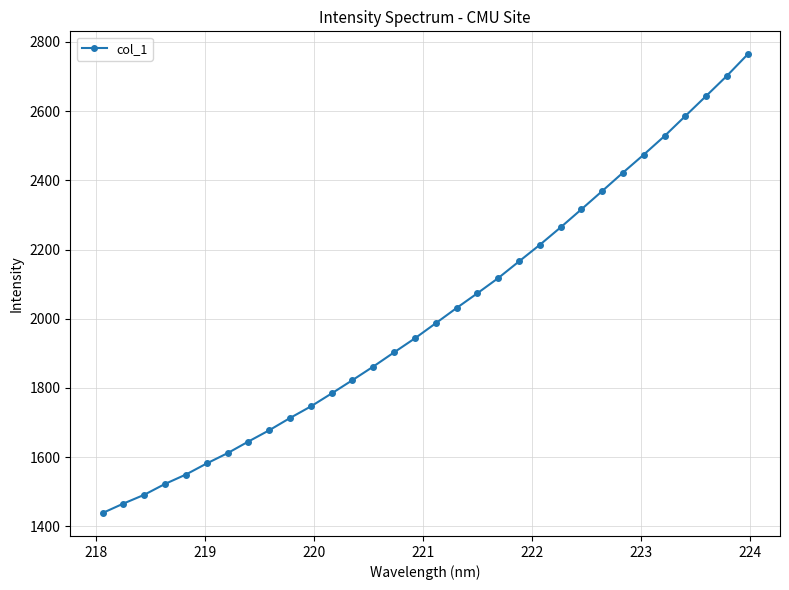

What is the smallest value displayed?

1438.5